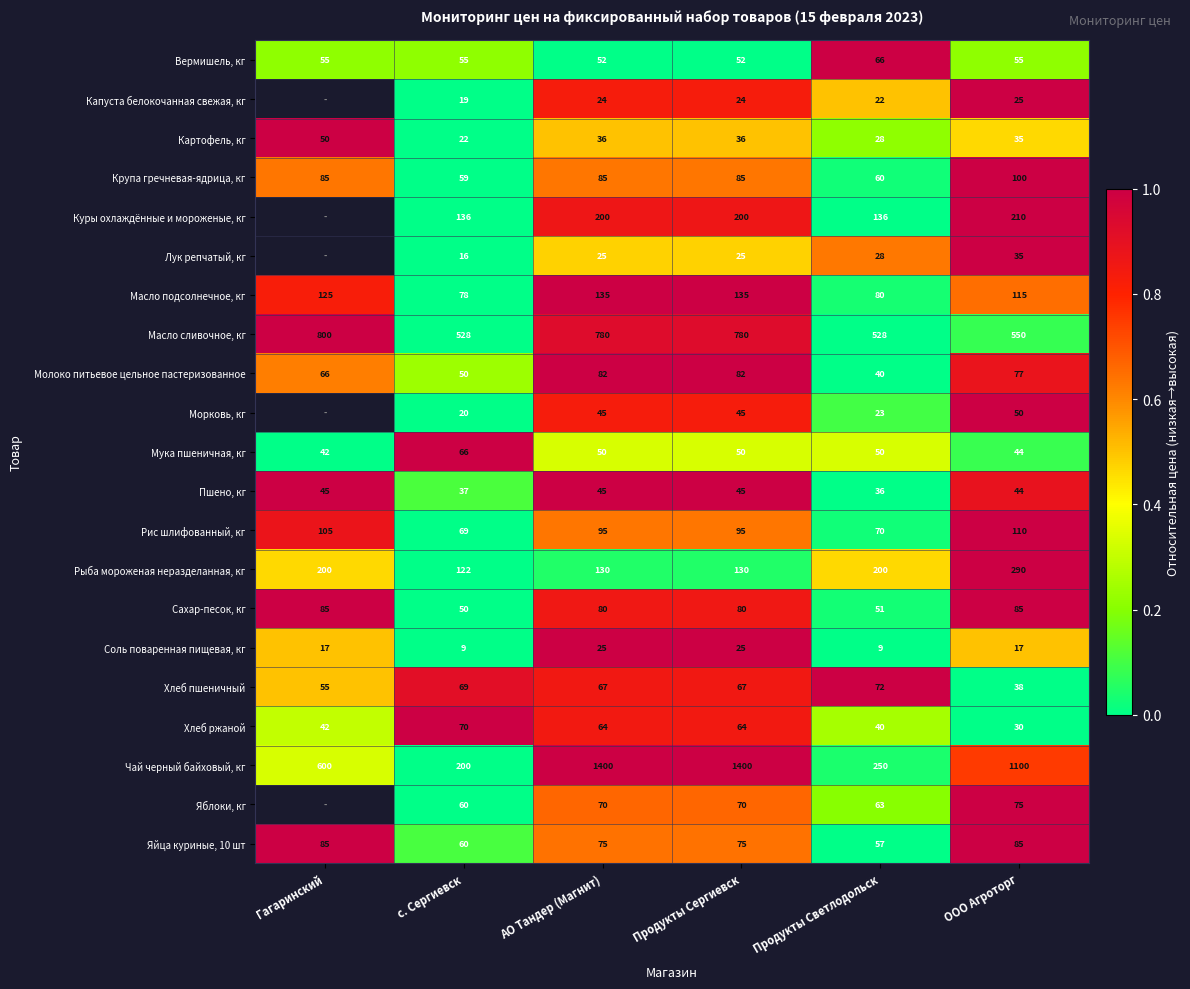

What is the total value across all series at Продукты Сергиевск?

3565.0